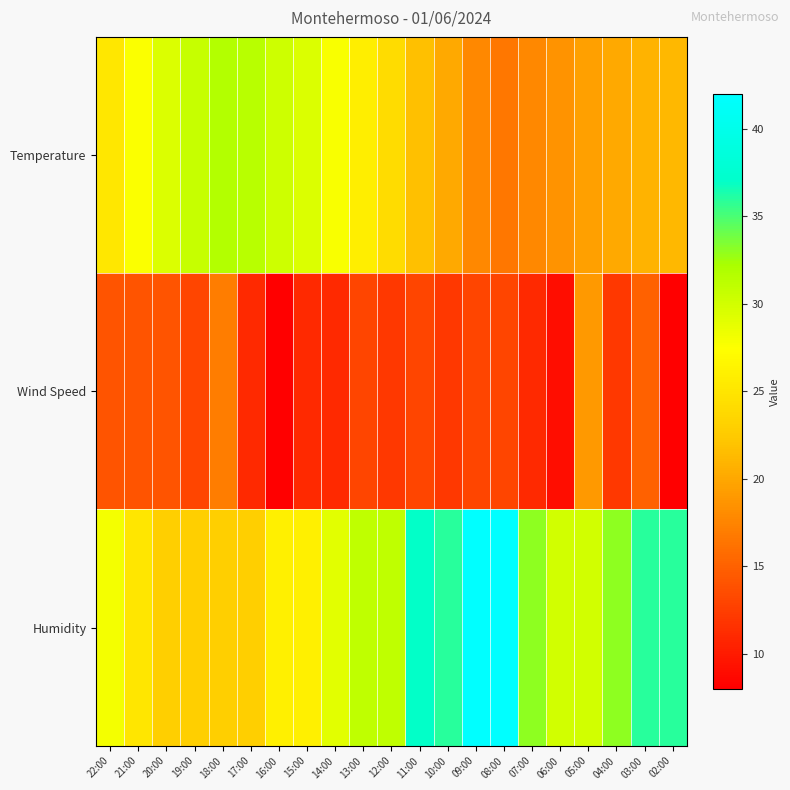

At 21:00, list the series in order from largest to smallest.

Temperature, Humidity, Wind Speed